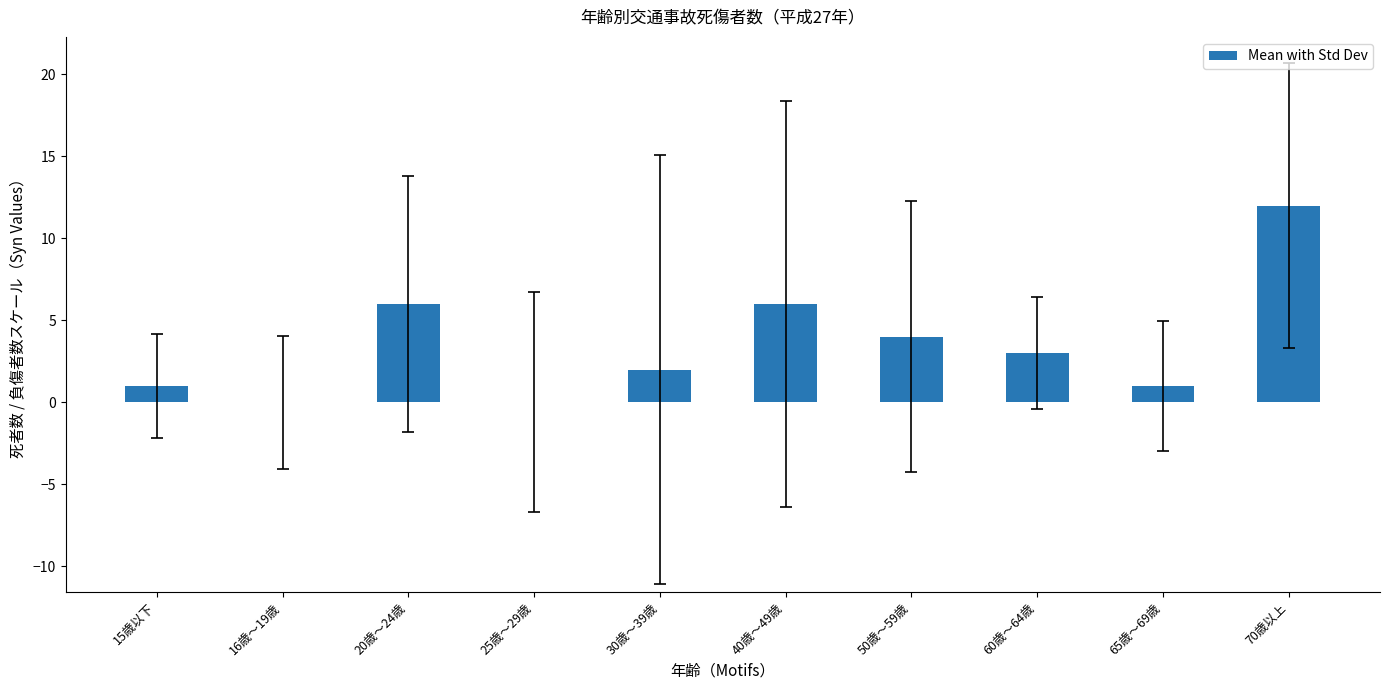

Is it true that the value at 65歳～69歳 is 1?

True